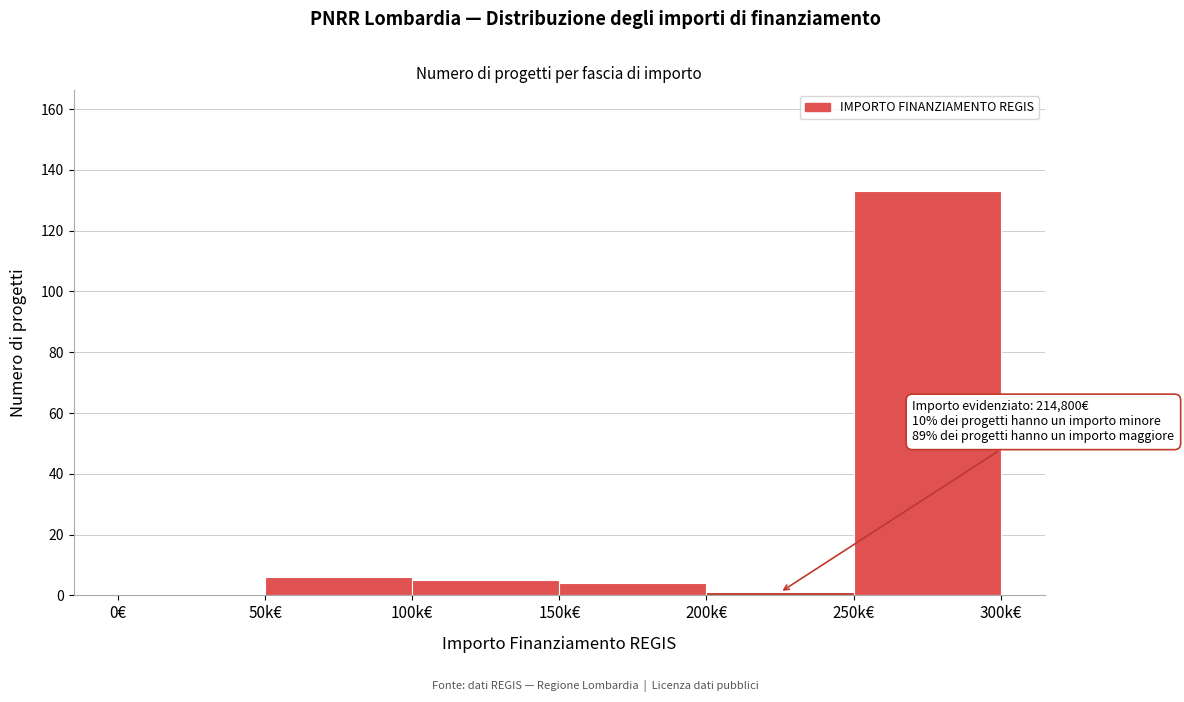

What is the greatest value displayed?

133